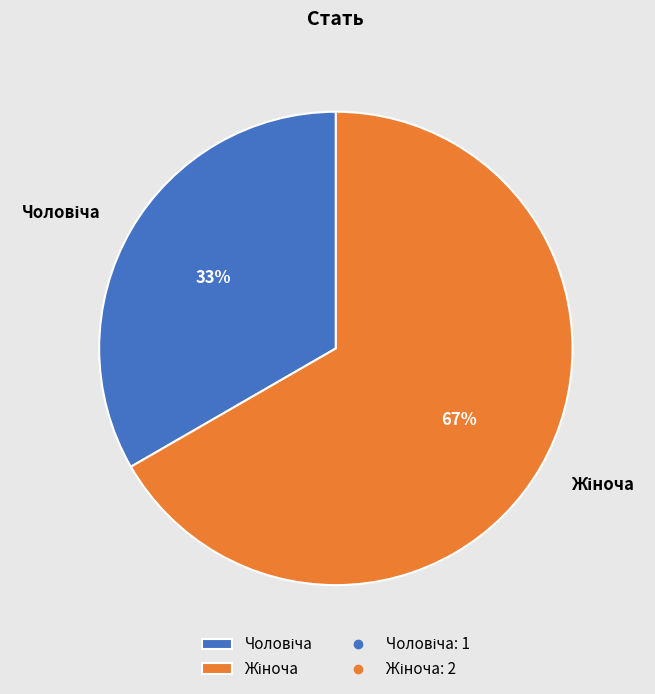

How many segments does this pie chart have?

2